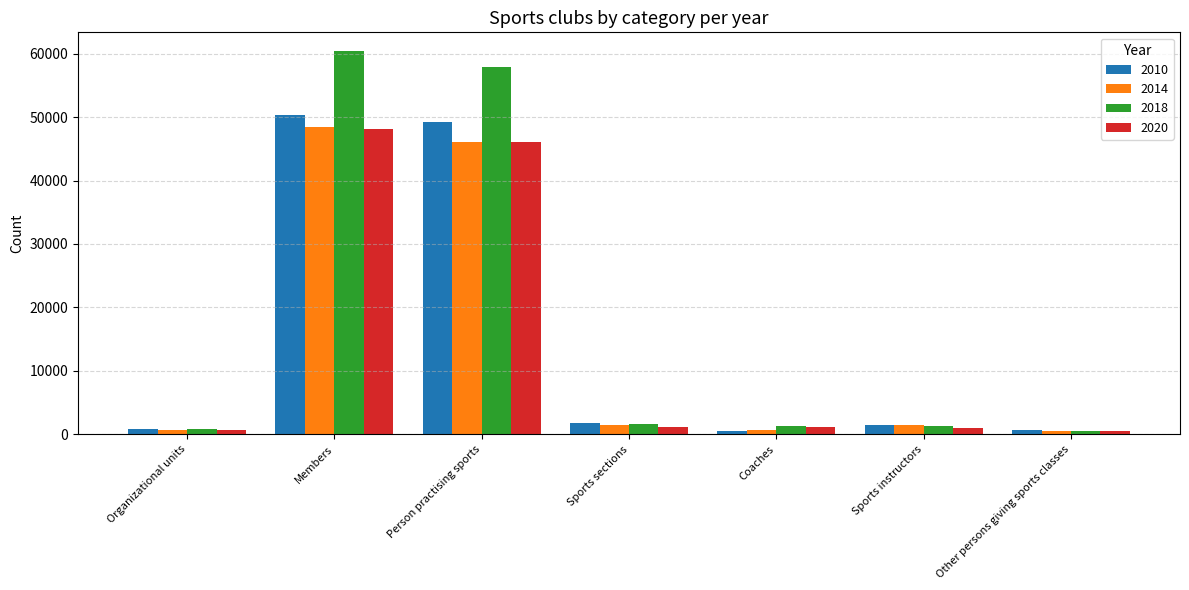

Which series has the largest range (max minus min)?

2018